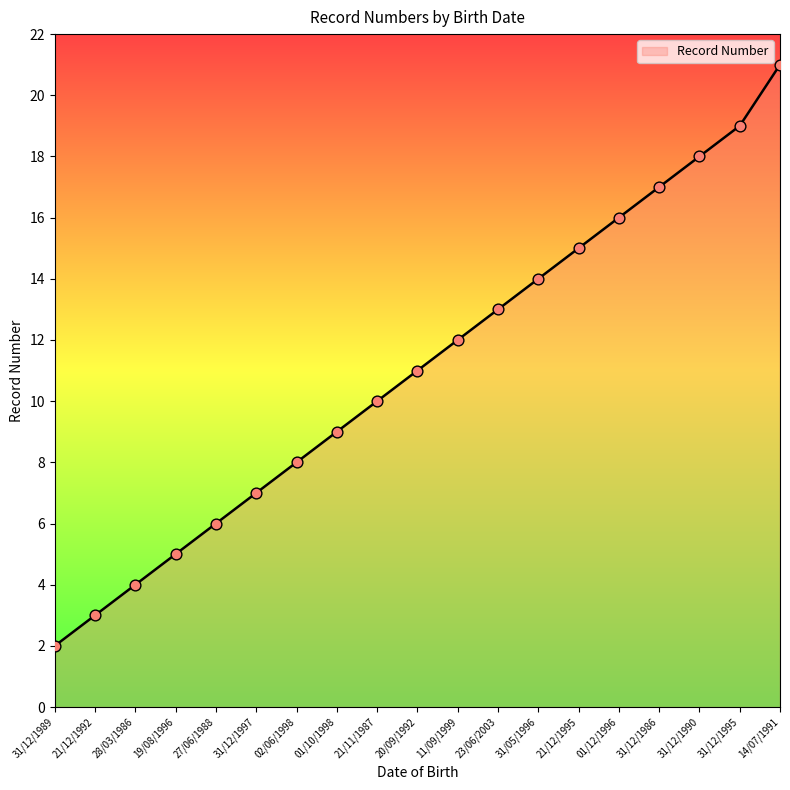

Between 11/09/1999 and 21/12/1995, which is larger?

21/12/1995